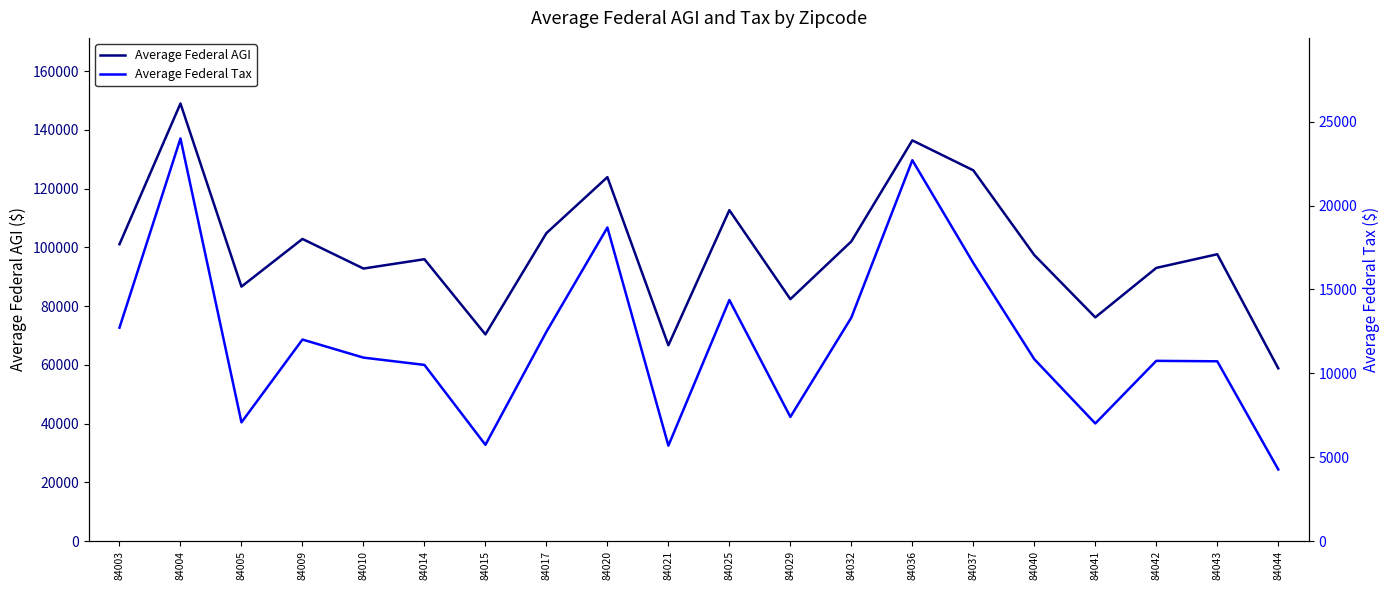

What is the sum of the Average Federal AGI values at 84025 and 84005?

199259.0